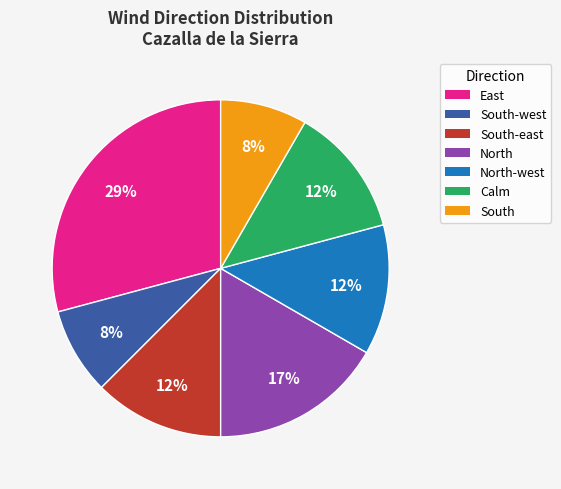

To the nearest percent, what is the difference between the largest and smallest slice percentages?

21%